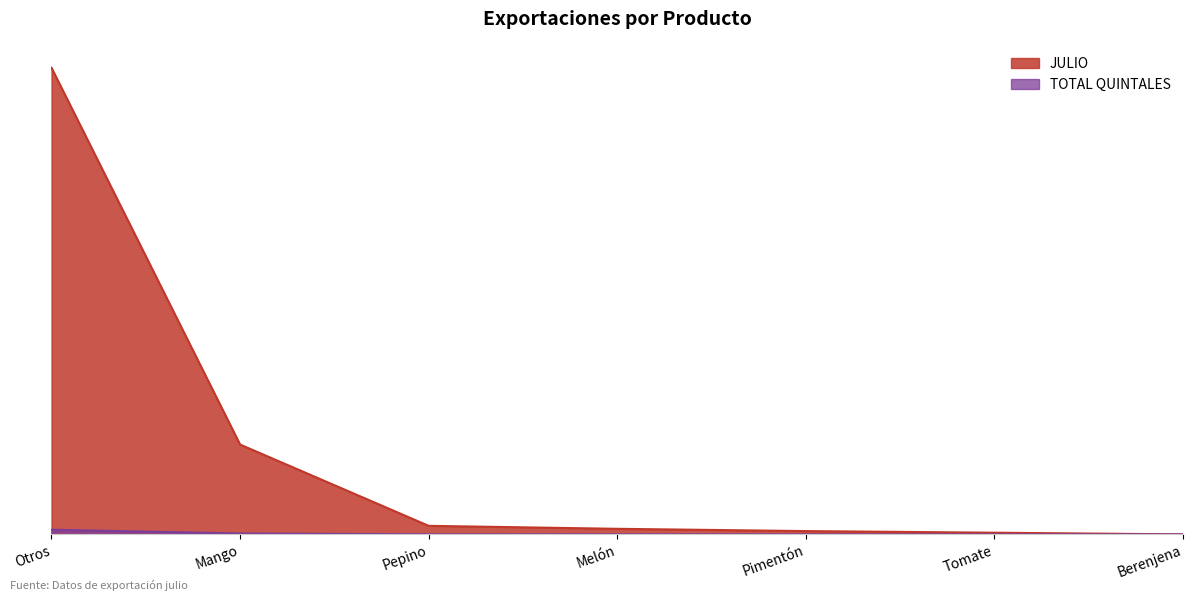

How many categories are shown in the chart?

7